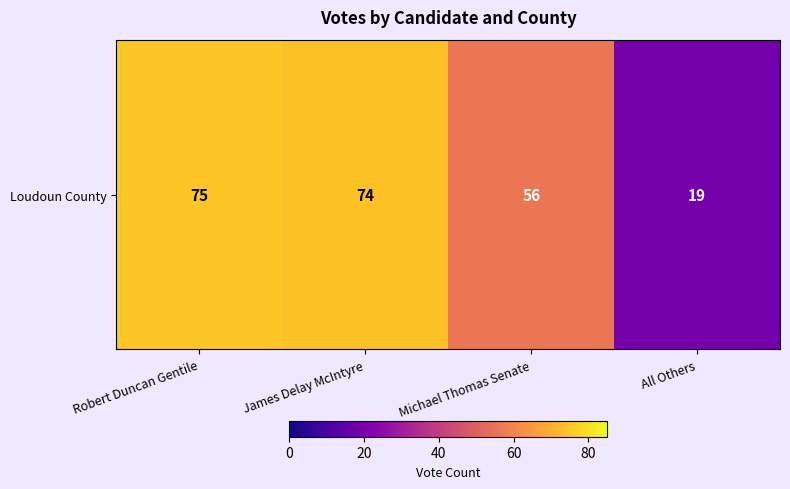

Reading left to right, what are all the values shown in this chart?

Robert Duncan Gentile=75	James Delay McIntyre=74	Michael Thomas Senate=56	All Others=19